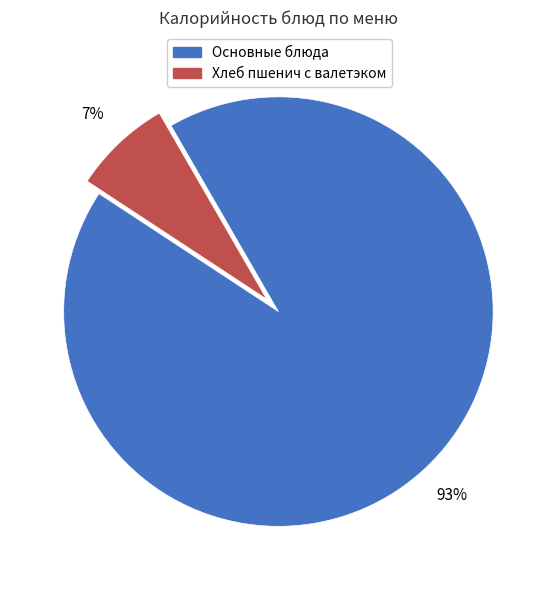

Is there any slice that represents more than half of the pie?

Yes